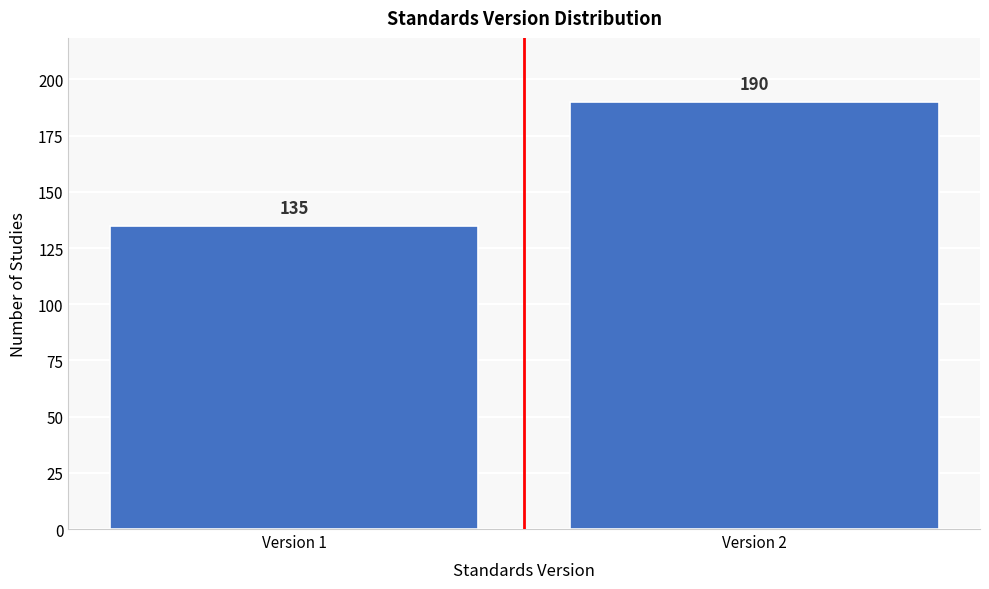

Reading left to right, what are all the values shown in this chart?

135	190